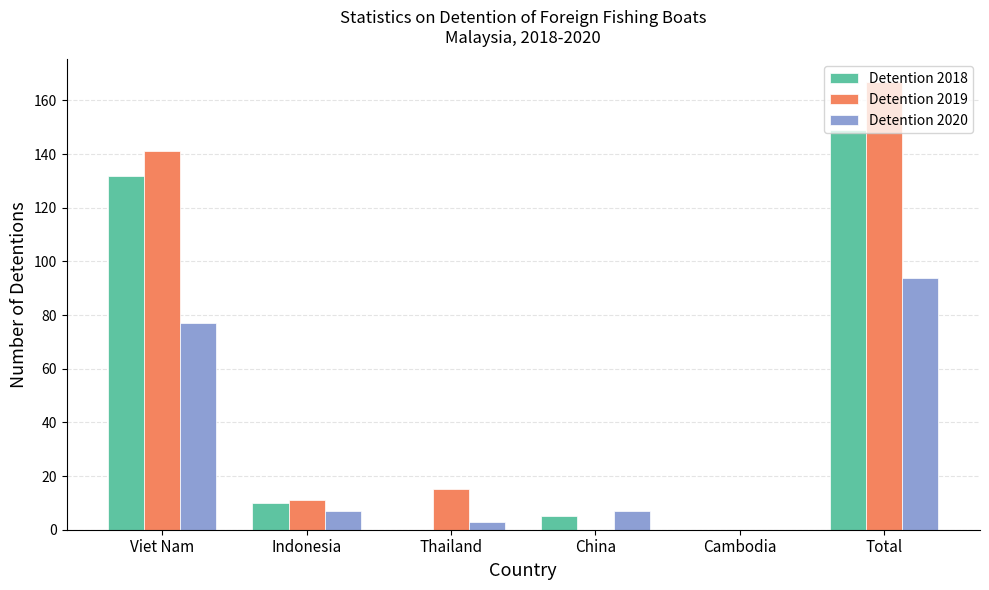

Reading left to right, extract all data points from this chart.

Detention 2018: 132	10	0	5	0	149
Detention 2019: 141	11	15	0	0	167
Detention 2020: 77	7	3	7	0	94